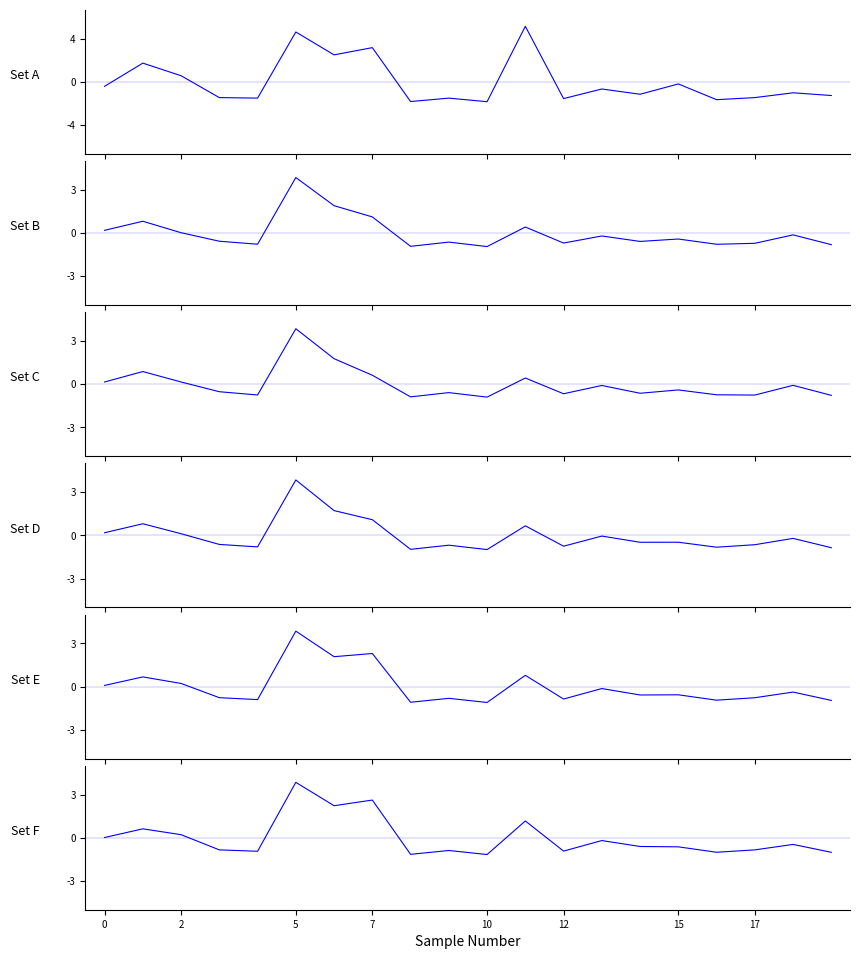

True or false: p75 has more than 0 interior local peaks.

True